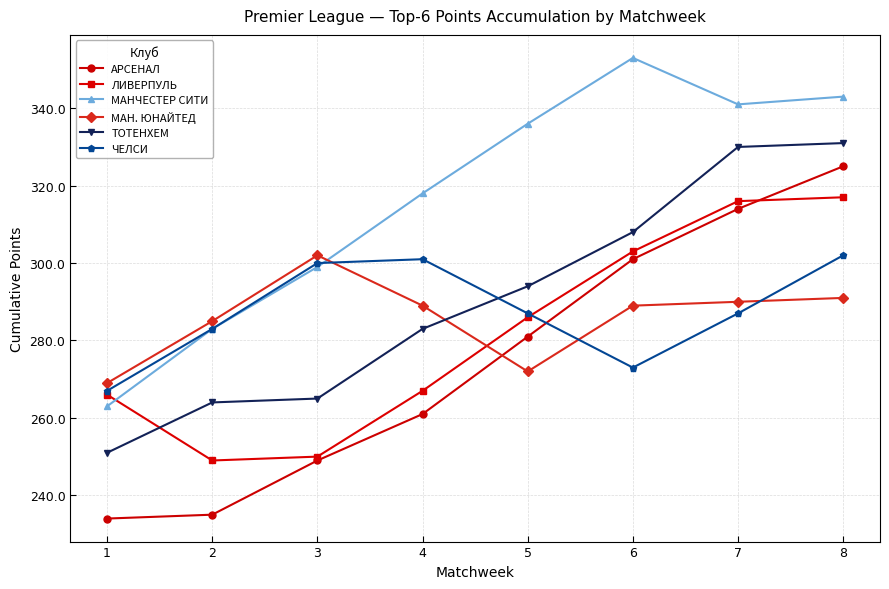

True or false: ТОТЕНХЕМ and МАН. ЮНАЙТЕД cross at least once.

True